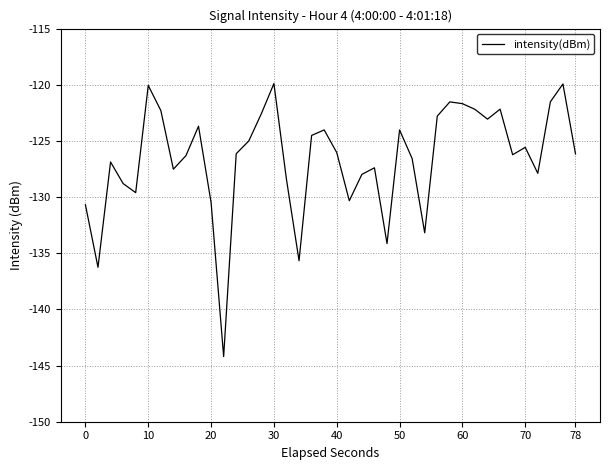

What is the difference between the maximum and minimum values?

24.3